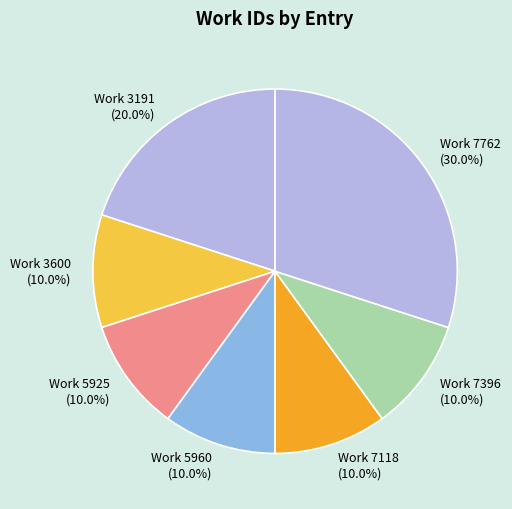

Approximately how many times larger is the value at Work 7396 (10.0%) compared to Work 3191 (20.0%)?

0.5